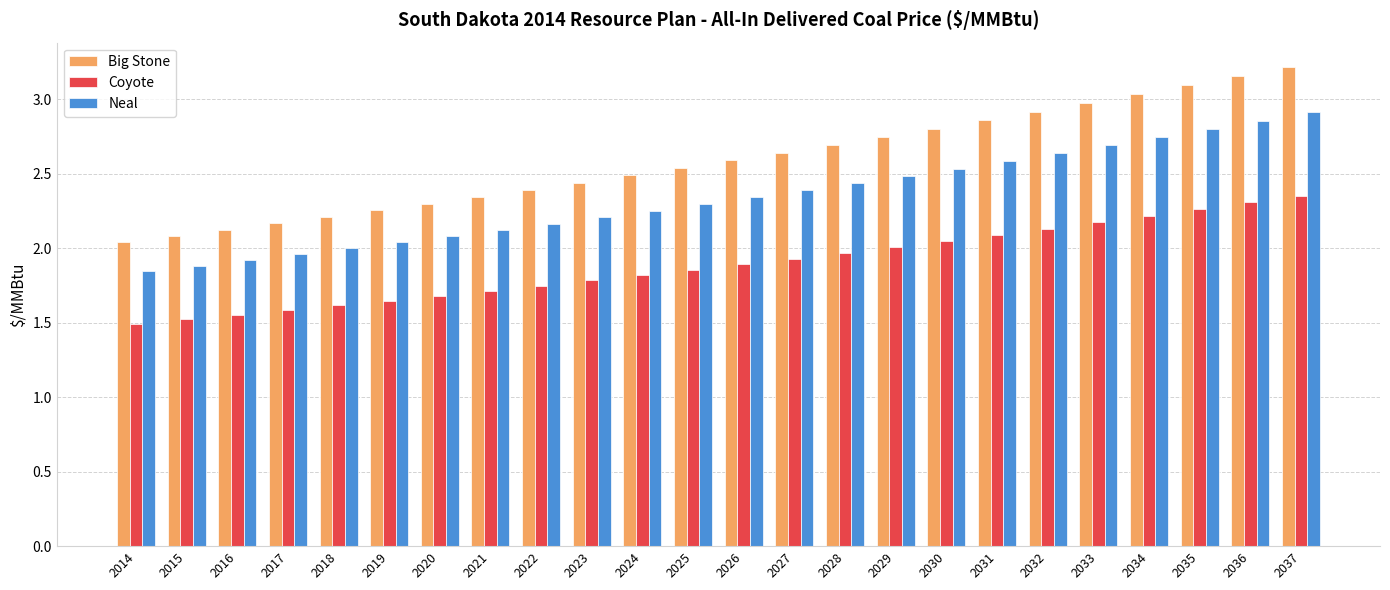

Which series has the largest total across all categories?

Big Stone